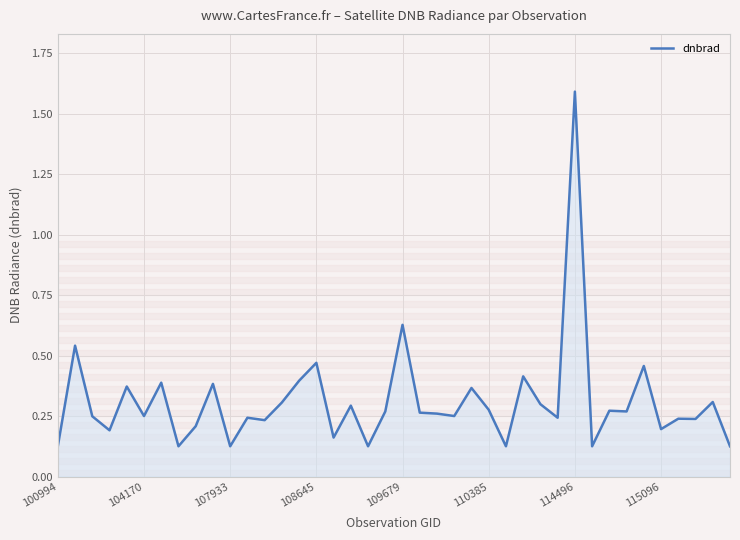

What is the greatest value displayed?

1.6